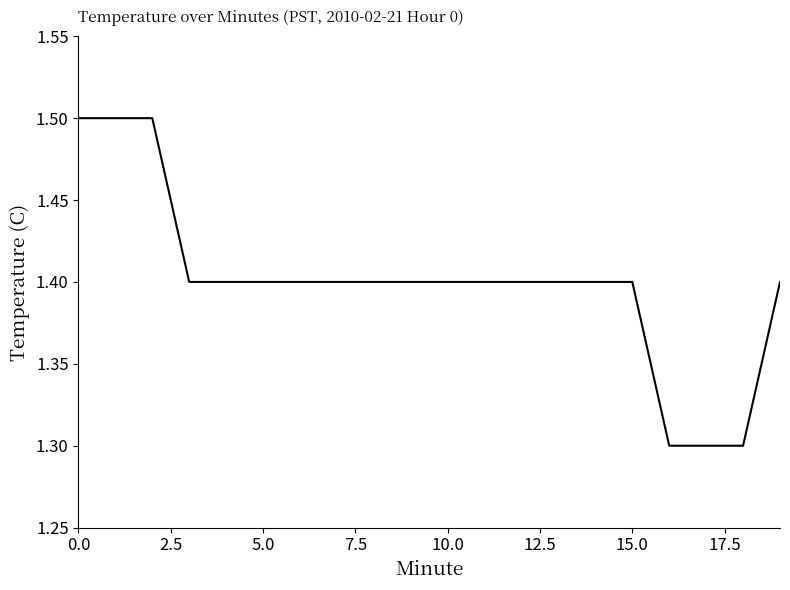

What is the maximum value shown in the chart?

1.5